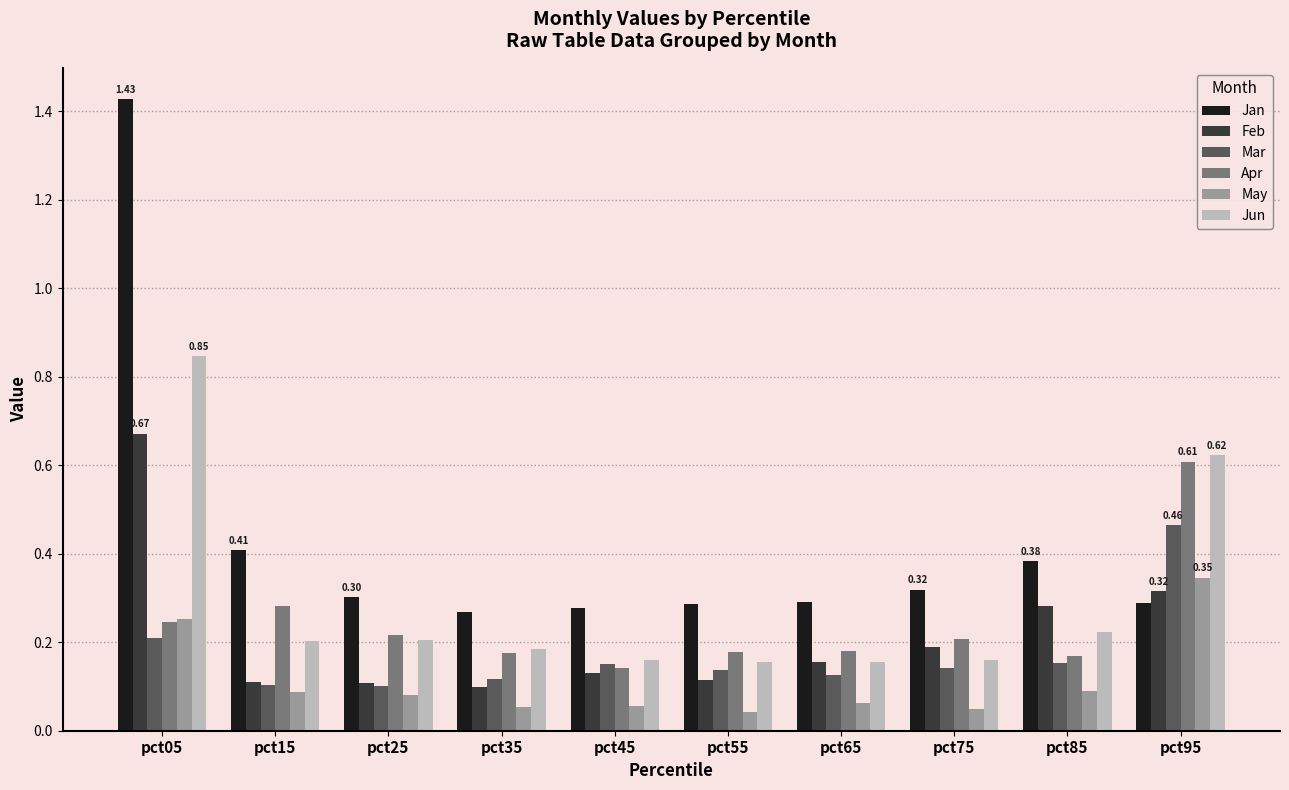

List the series in order of their peak value, lowest first.

May, Mar, Apr, Feb, Jun, Jan